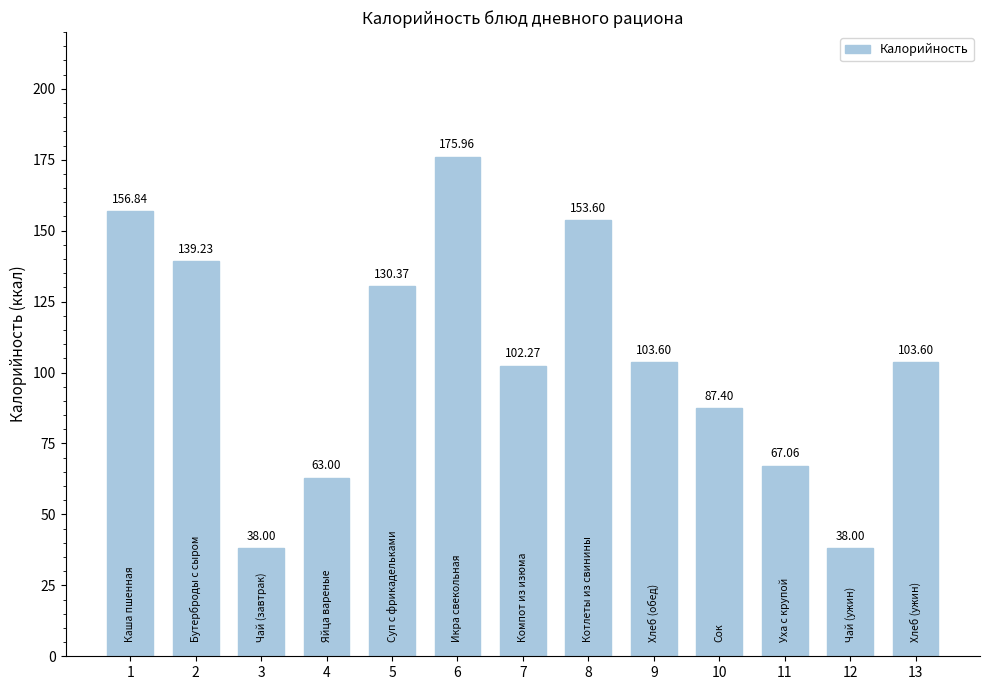

What is the ratio of the value at 3 to the value at 10?

0.4